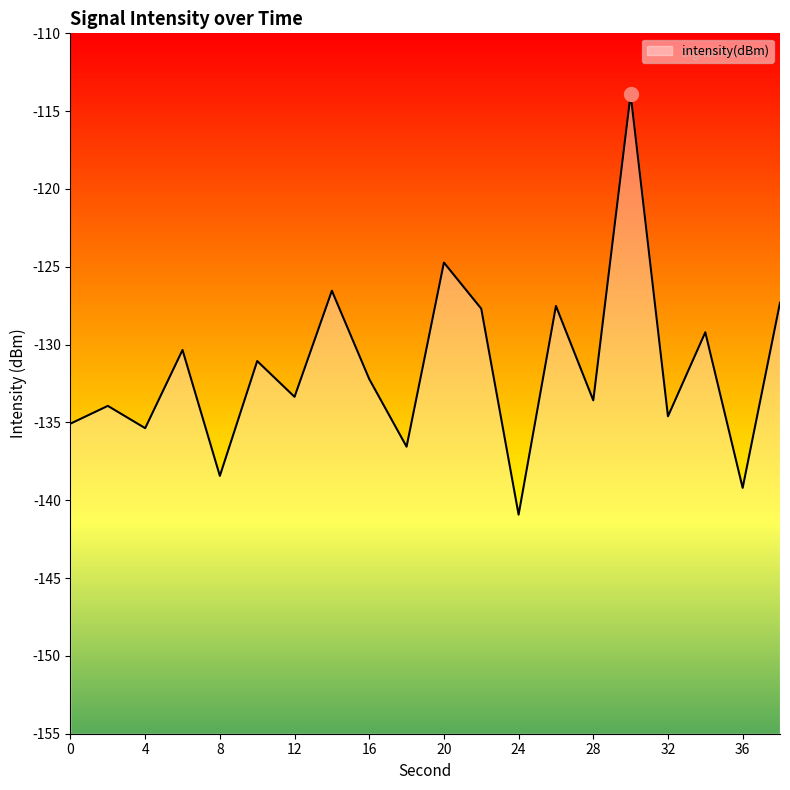

How many lines are shown in the chart?

1